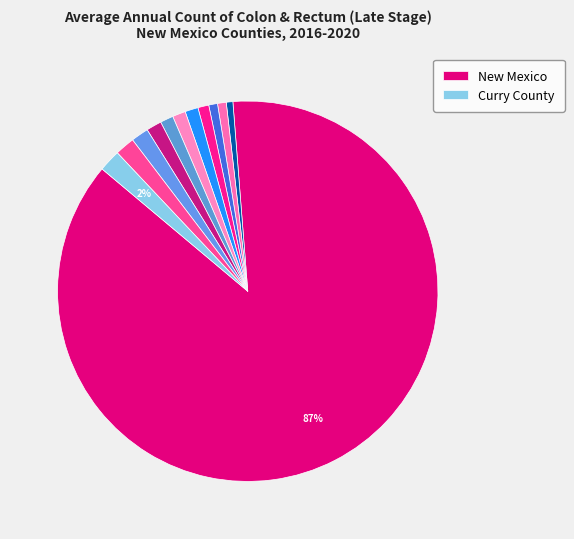

Count the number of slices in the pie.

12